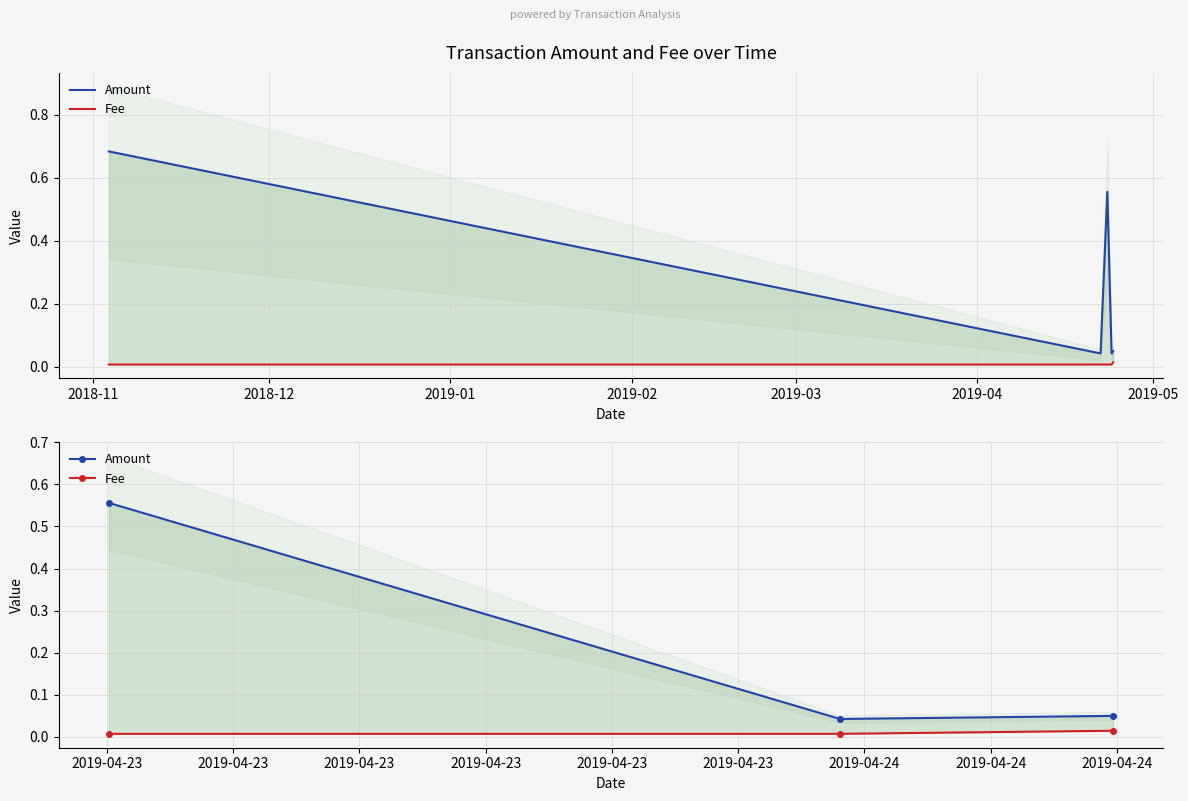

The Fee series shows 0.0 at 2019-01. True or false?

True